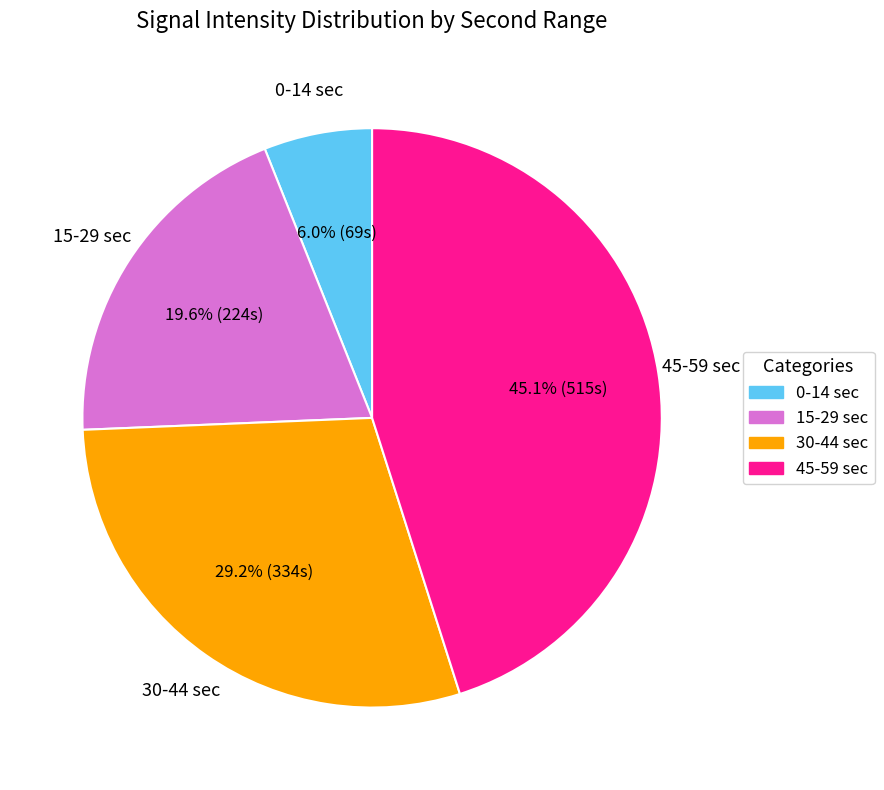

Does any single category account for the majority?

No